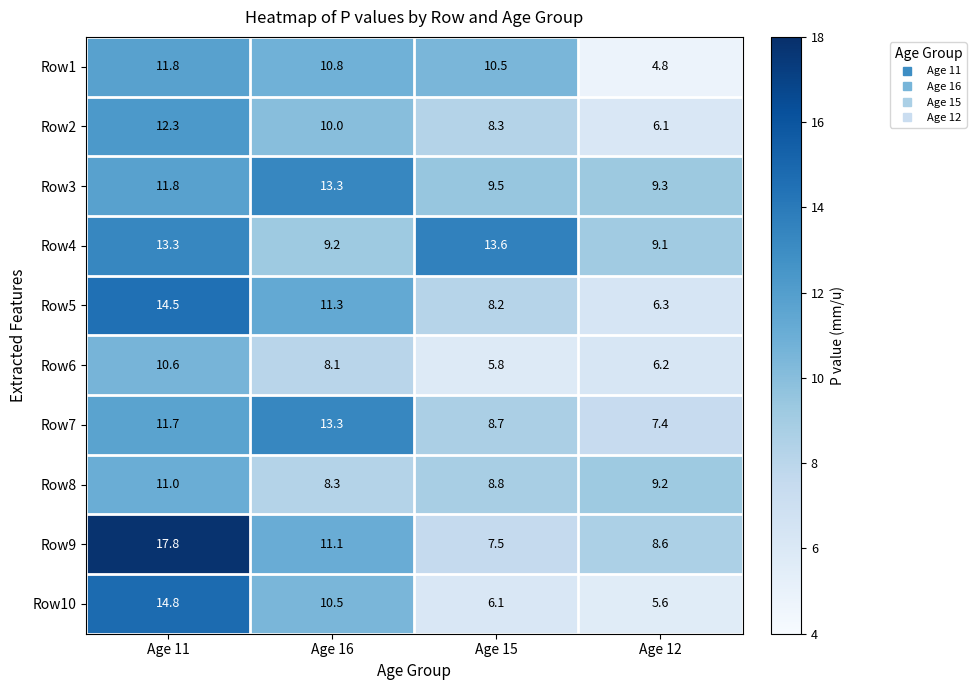

Rank the series at Age 12 from lowest to highest value.

Row1, Row10, Row2, Row6, Row5, Row7, Row9, Row4, Row8, Row3